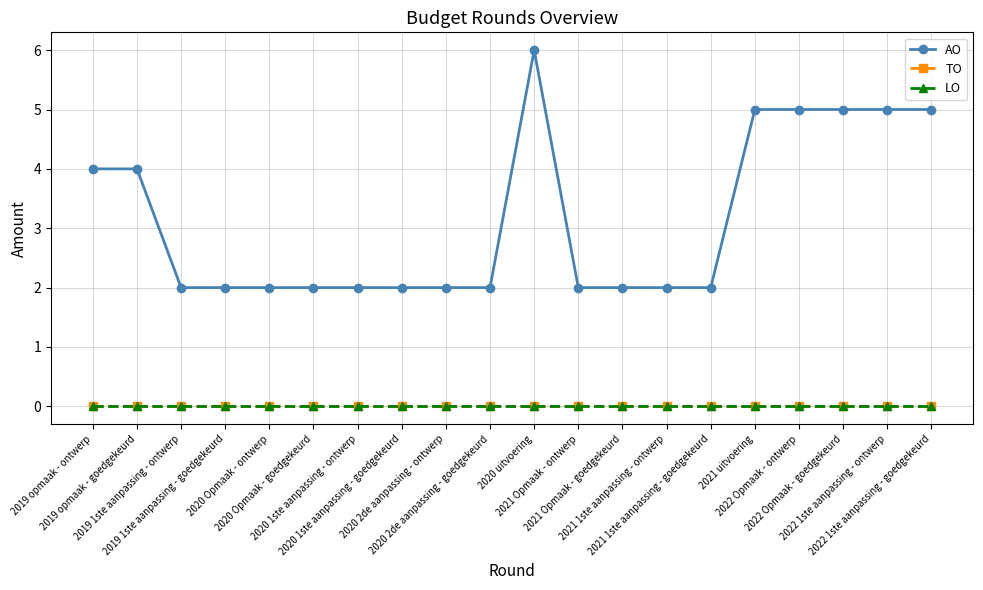

Which series has the largest total across all categories?

AO